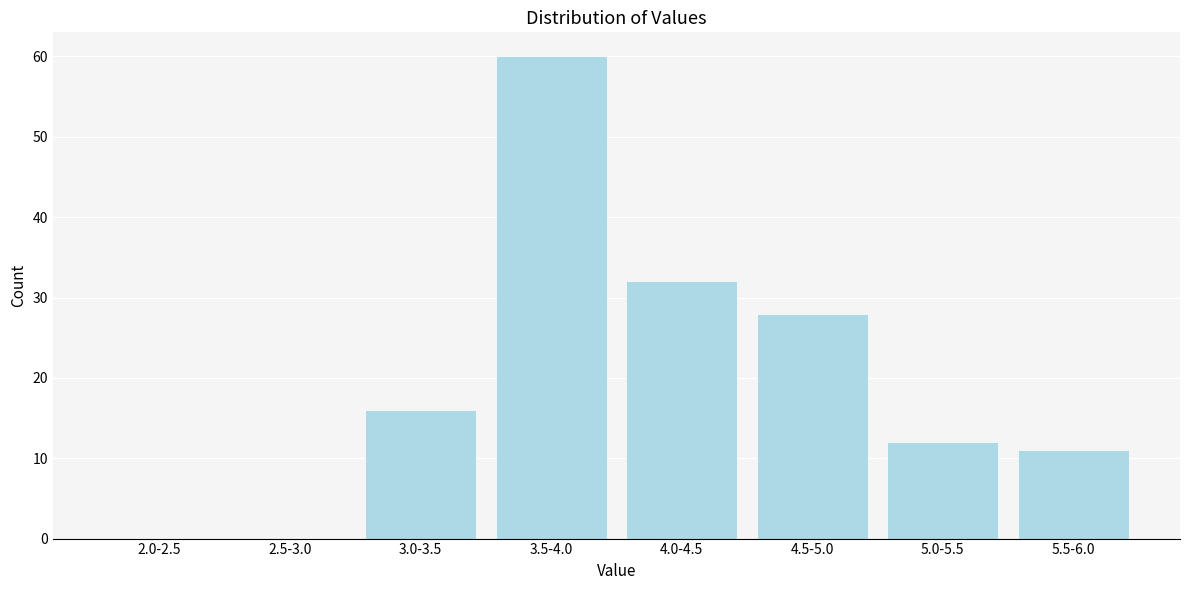

Reading right to left, list all the values displayed in this chart.

5.5-6.0=11	5.0-5.5=12	4.5-5.0=28	4.0-4.5=32	3.5-4.0=60	3.0-3.5=16	2.5-3.0=0	2.0-2.5=0